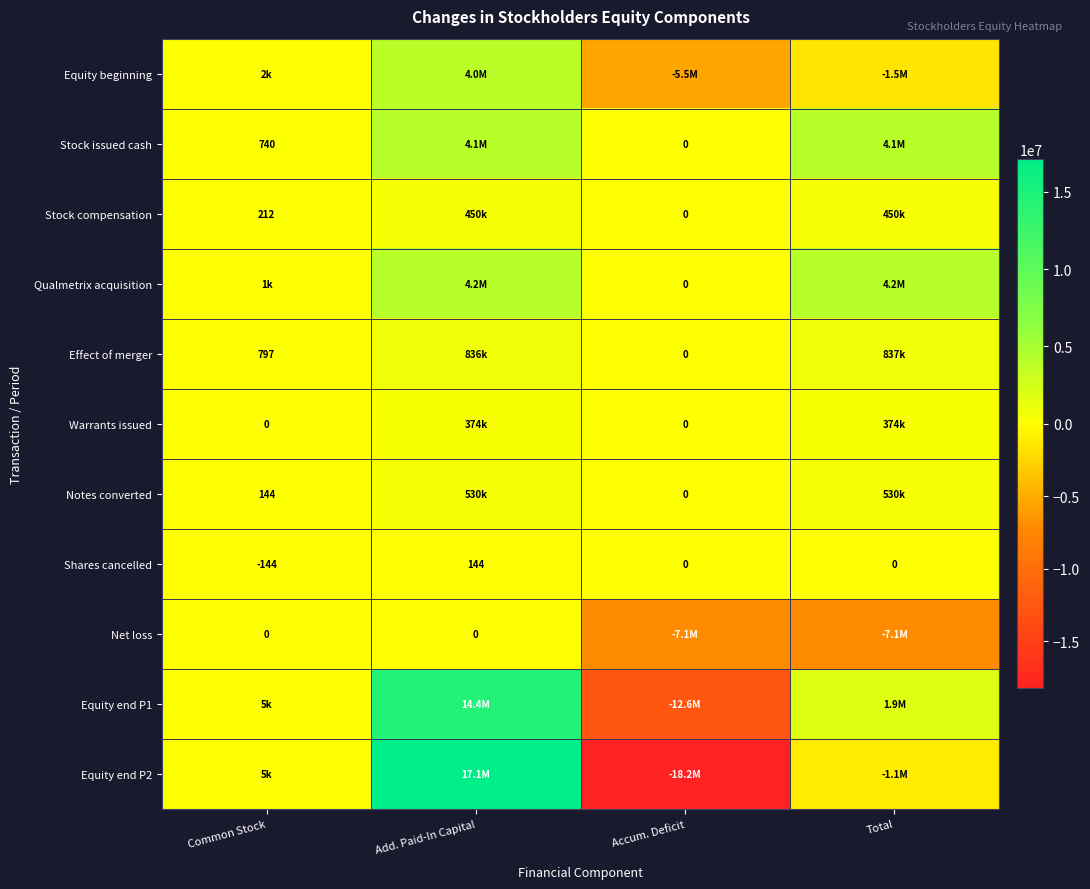

What is the difference between the maximum and minimum values in the Shares cancelled series?

288